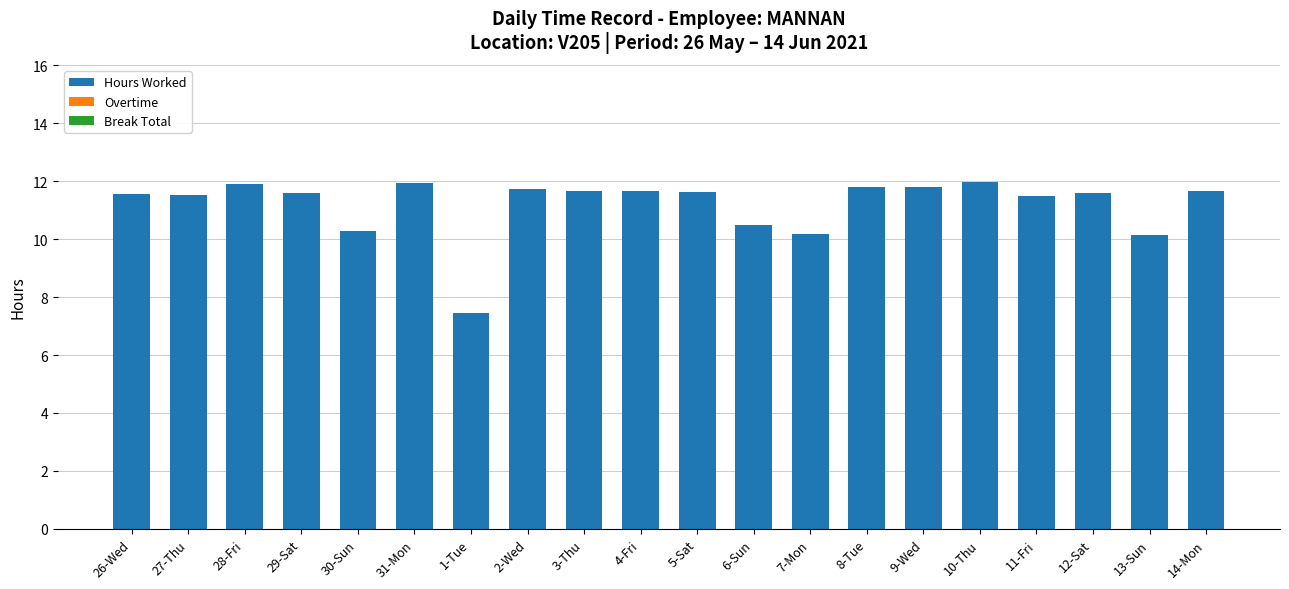

What position from the left is 12-Sat?

18